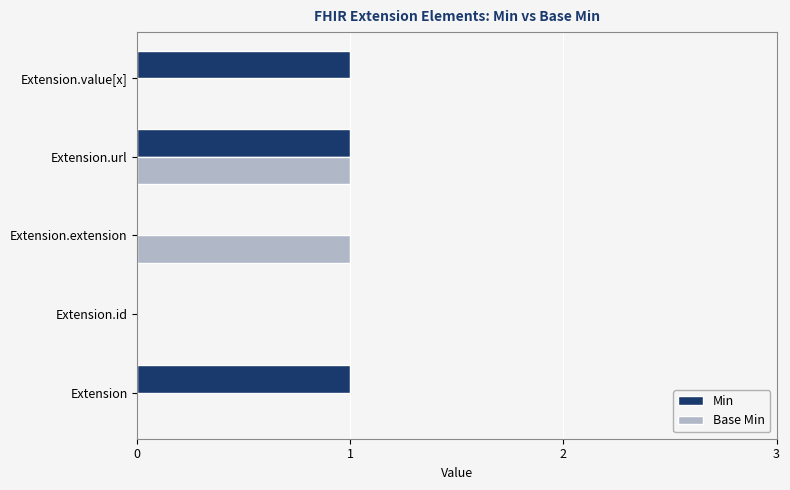

What is the sum of all Base Min values?

2